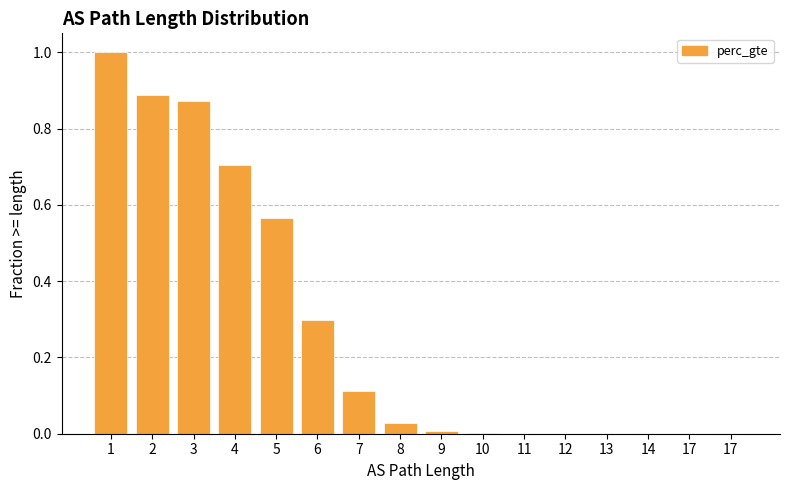

List the labels in order of value, largest first.

1, 2, 3, 4, 5, 6, 7, 8, 9, 10, 11, 12, 13, 14, 17, 17